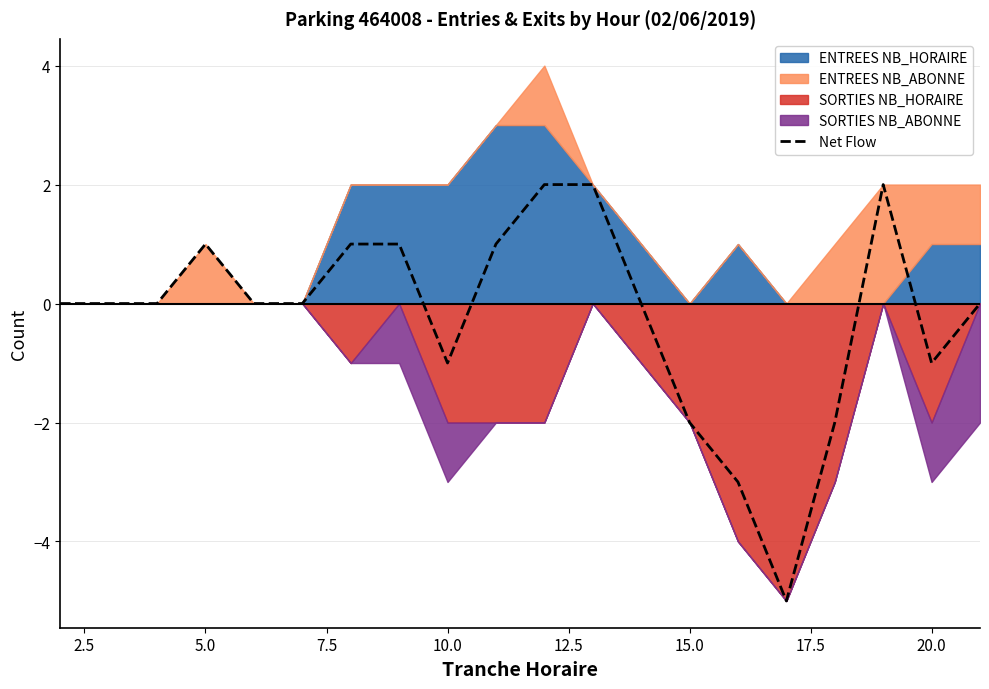

What is the lowest value of the Net Flow series?

-5